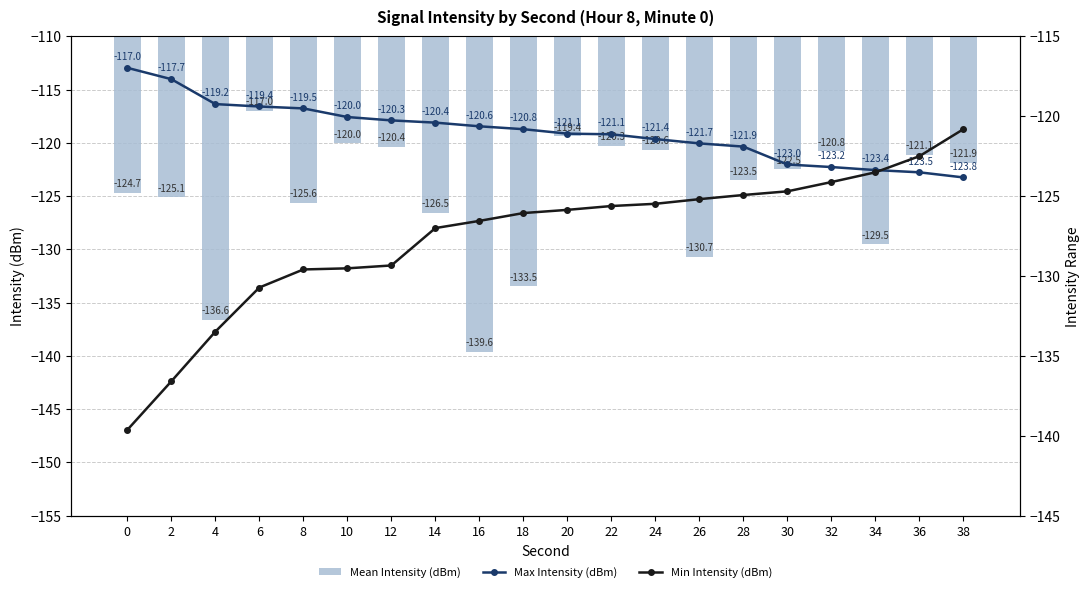

What is the sum of the Min Intensity (dBm) values at 32 and 34?

-247.6